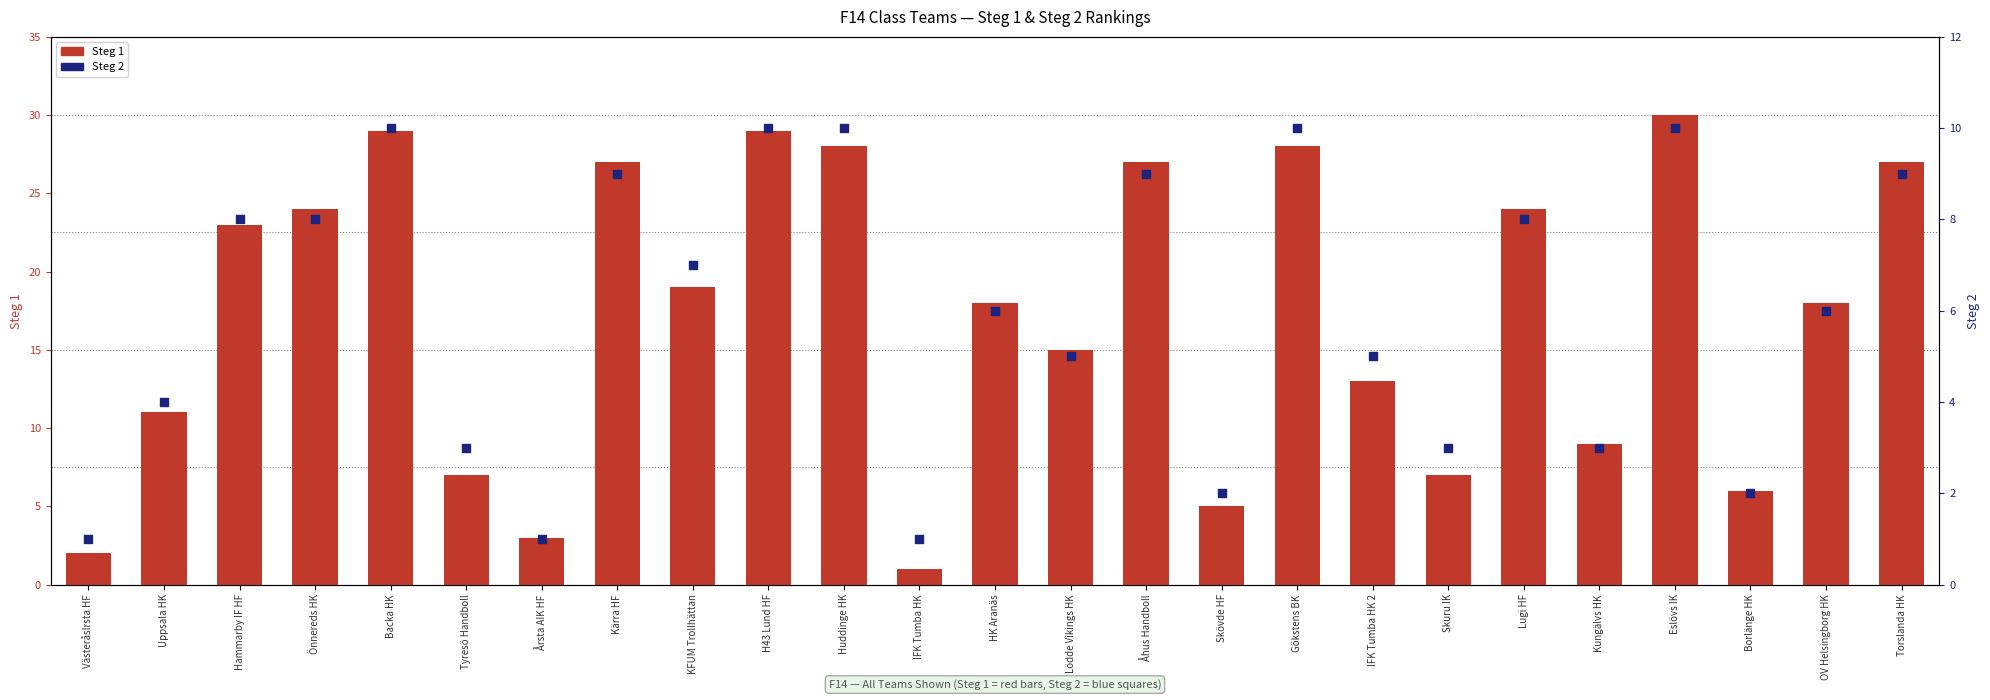

Which series has the largest total across all categories?

Steg 1